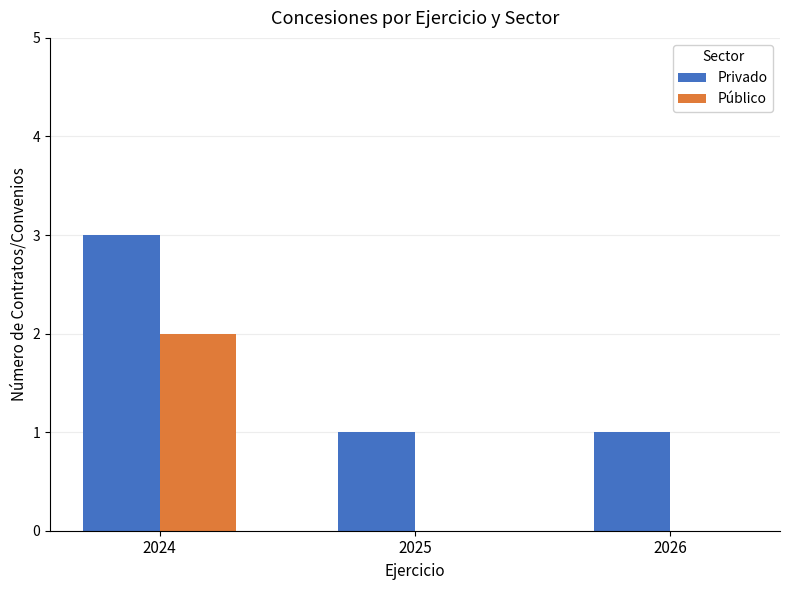

Count the Público values in the range 0 to 2.

3